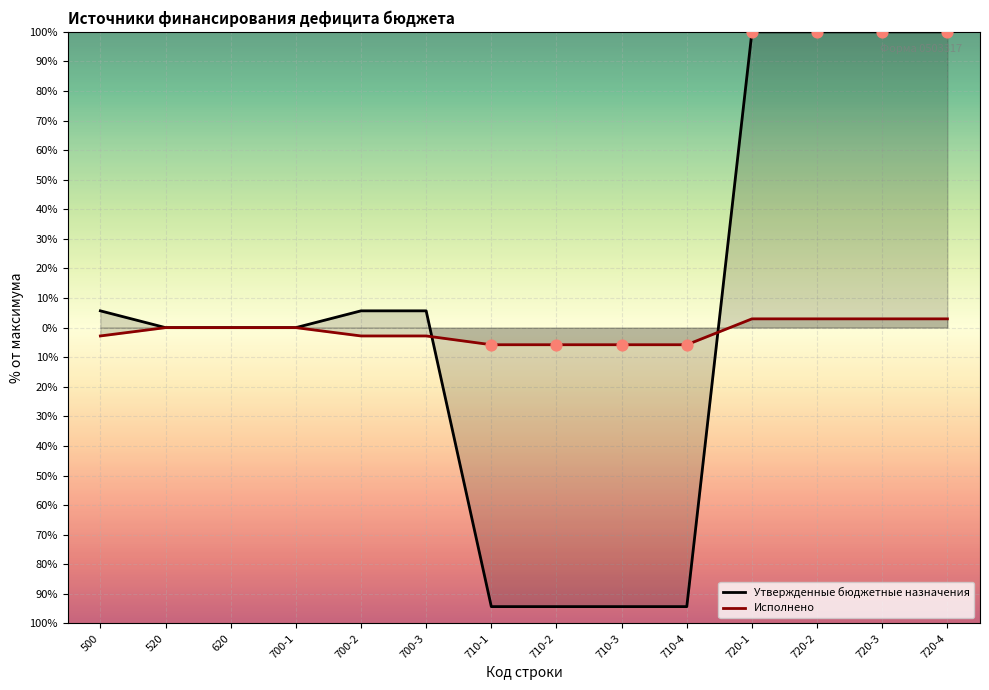

Which series contains the lowest Y value?

Утвержденные бюджетные назначения